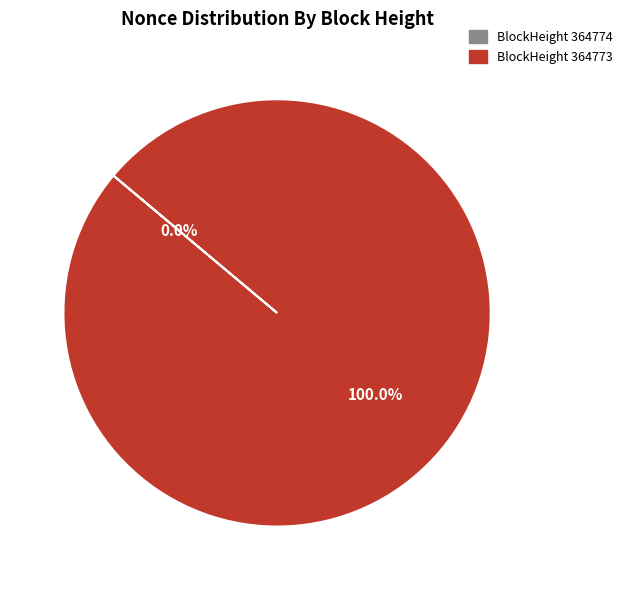

The 364773 slice represents 99% of the pie. True or false?

False